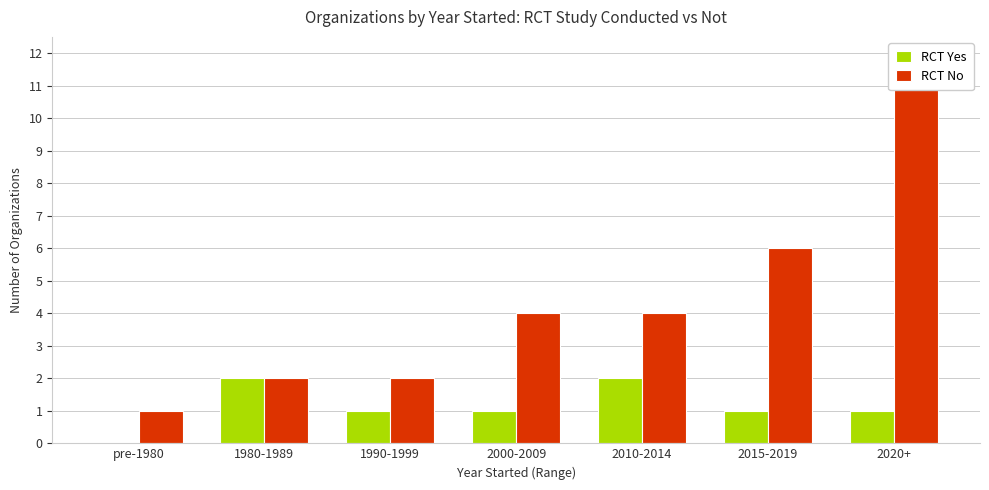

Which has a higher value, 1990-1999 or 2015-2019?

1990-1999